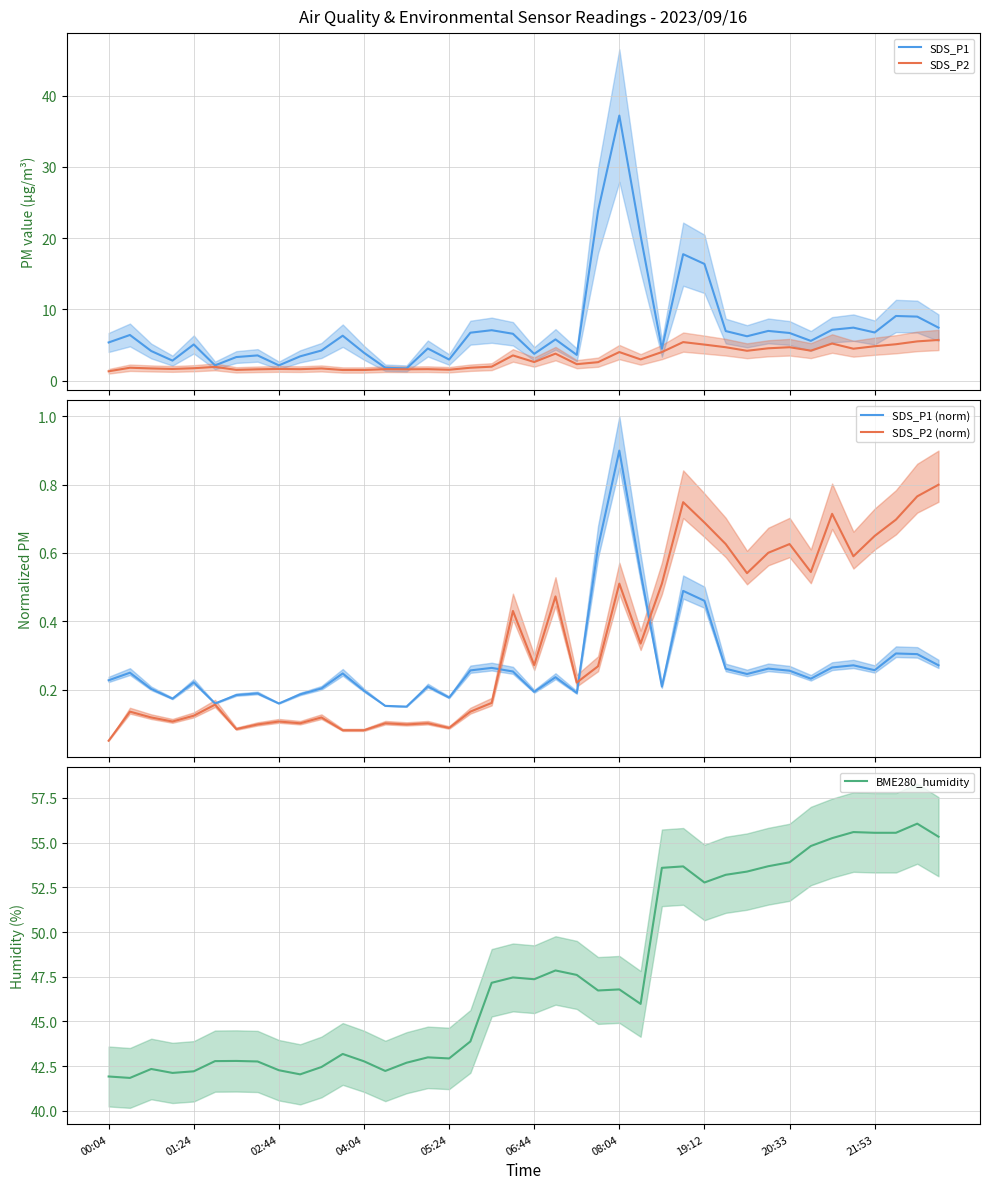

Which series has the largest total across all categories?

BME280_humidity